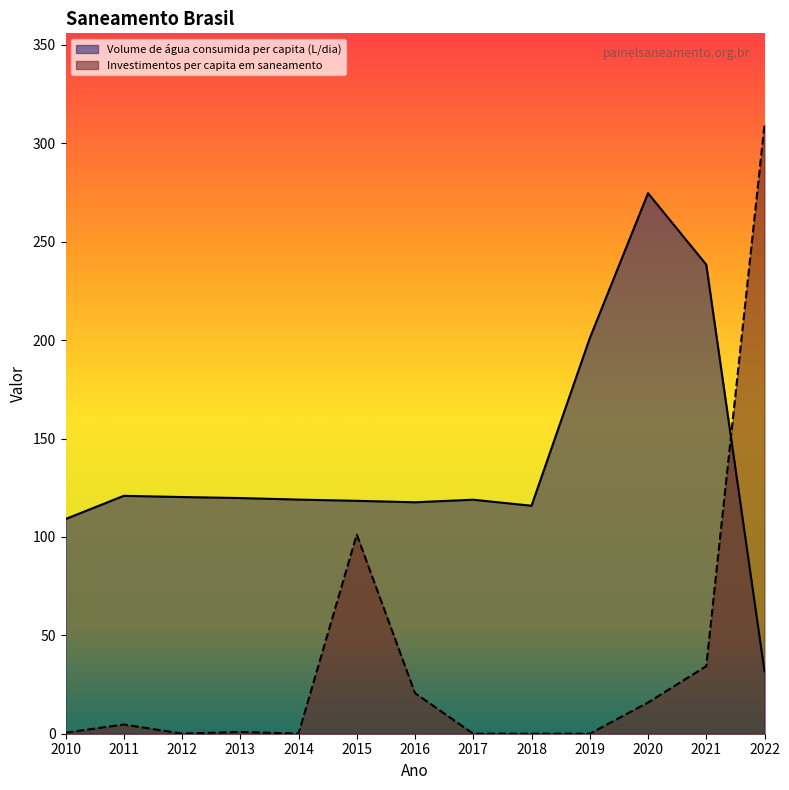

What is the difference between the maximum and second lowest values in the Investimentos per capita em saneamento series?

309.5